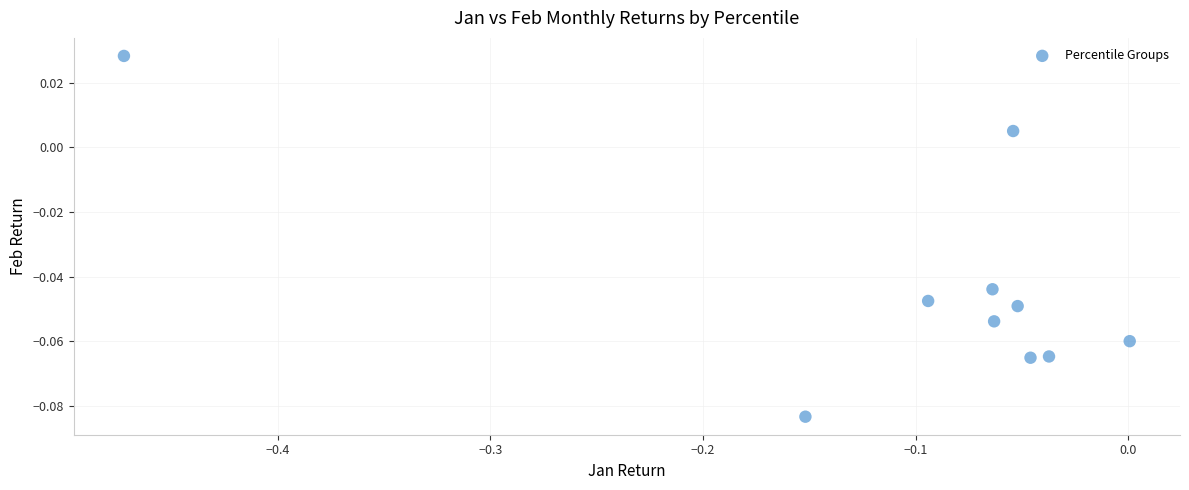

What is the range of X values (max minus min)?

0.5